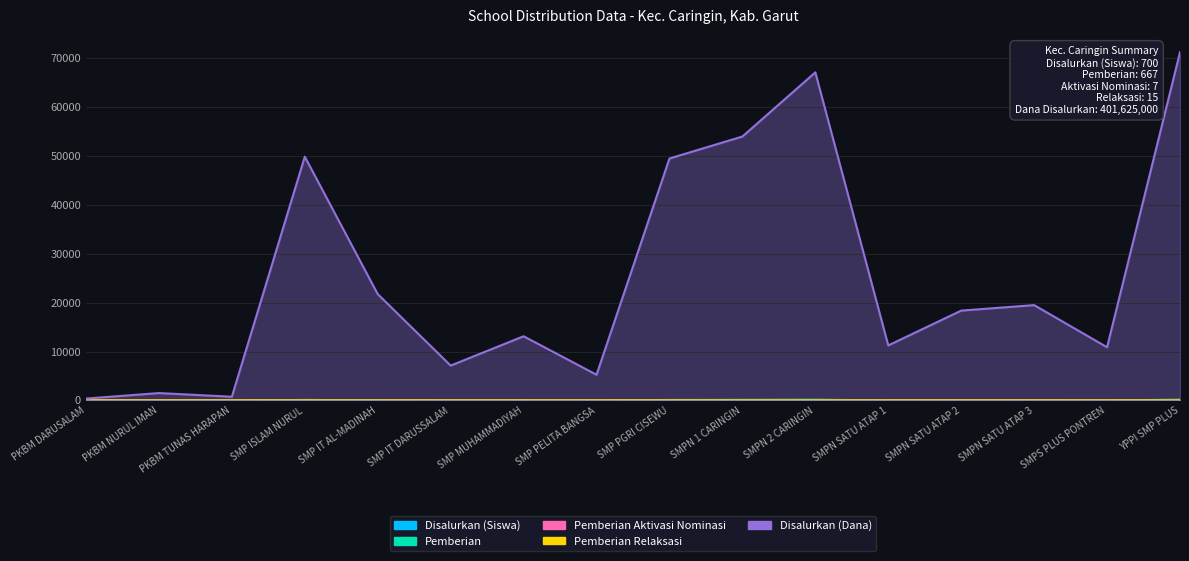

Which series changed the most between PKBM NURUL IMAN and SMP ISLAM NURUL?

Disalurkan (Dana)